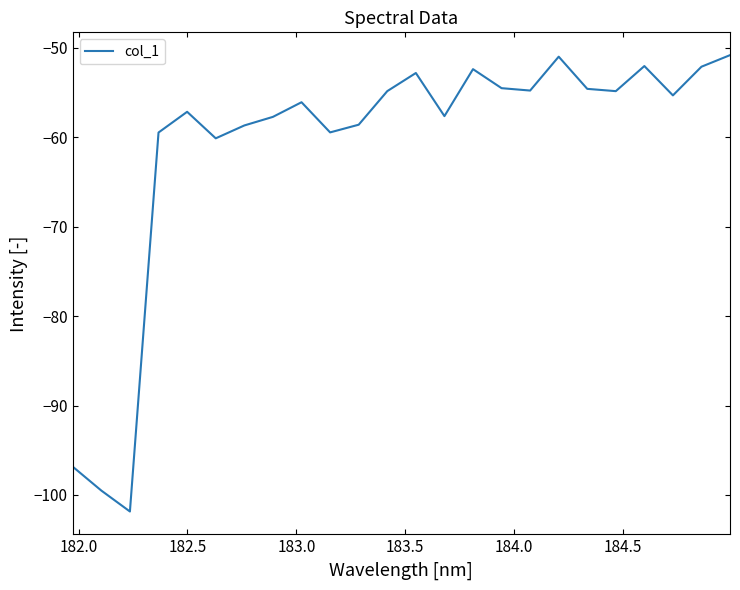

What is the maximum value shown in the chart?

-50.8